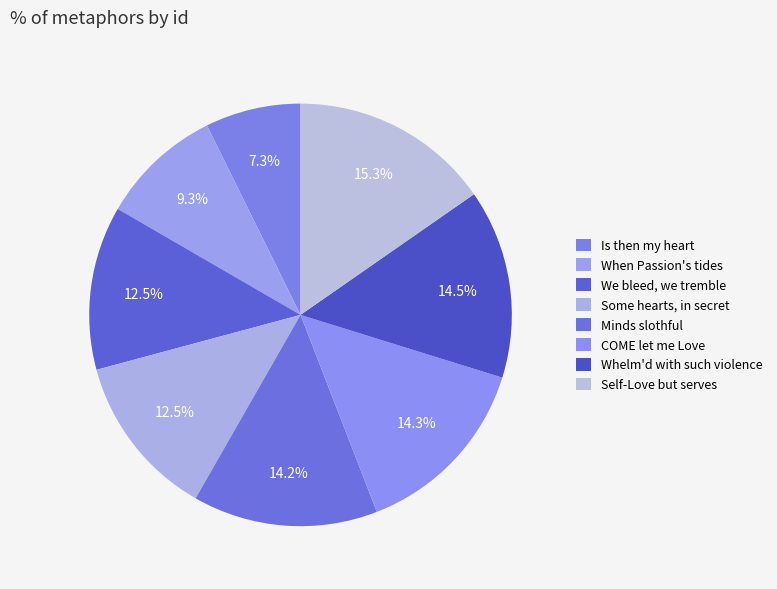

Does We bleed, we tremble account for over 50% of the chart?

No